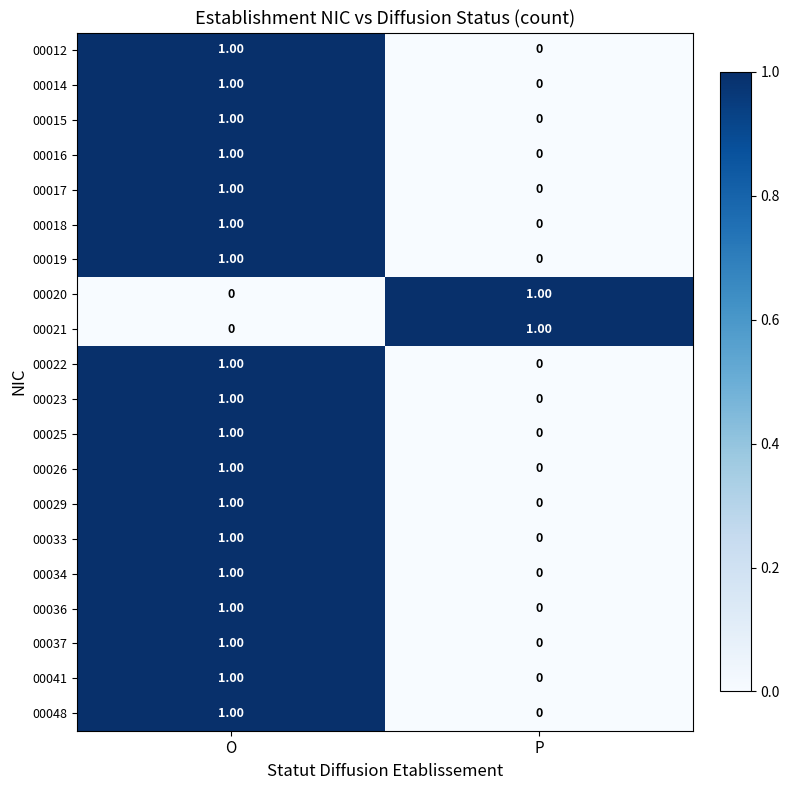

At which label is 00037 closest to 0?

P